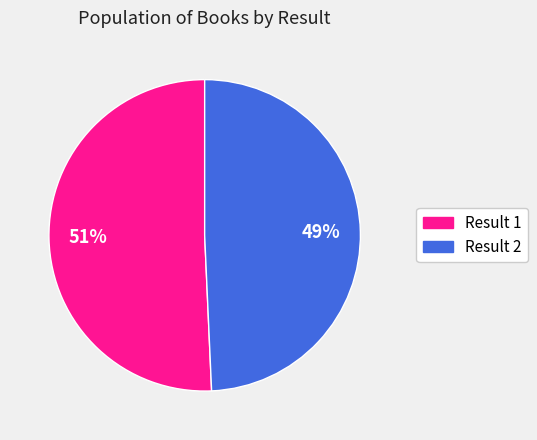

What is the majority slice?

Result 1